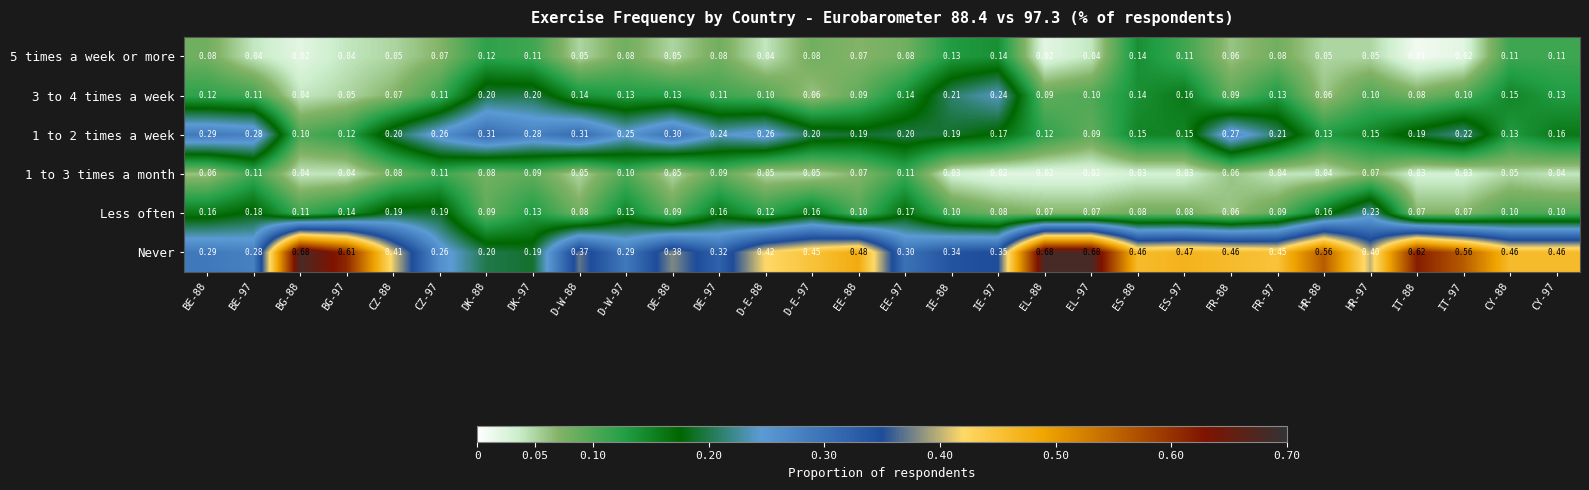

Is the value of 3 to 4 times a week at FR-97 greater than the value of 5 times a week or more at BG-97?

Yes